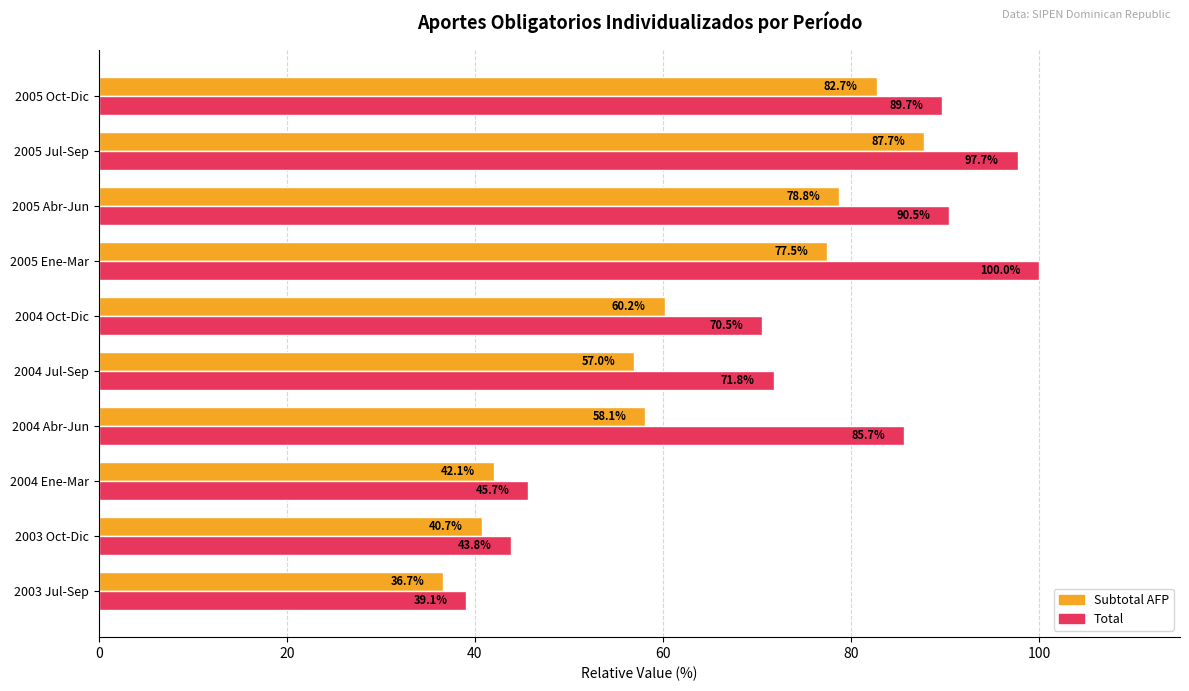

Is it true that Total equals 39.1 at 2003 Jul-Sep?

True